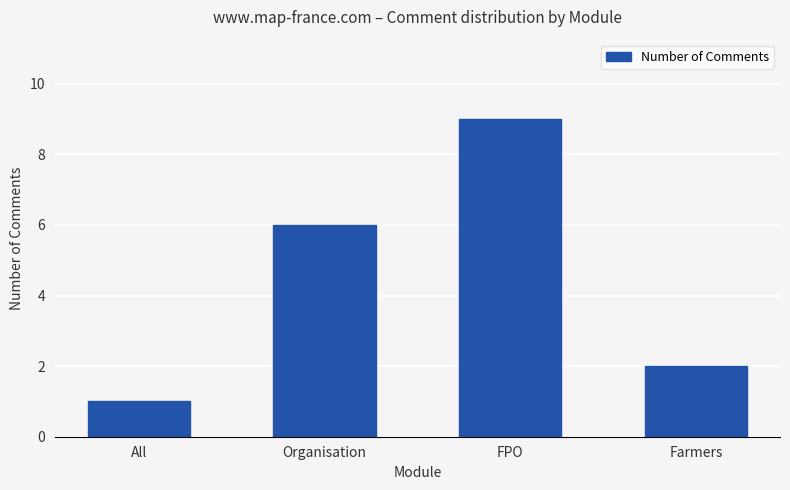

How many values are between 2 and 9?

3